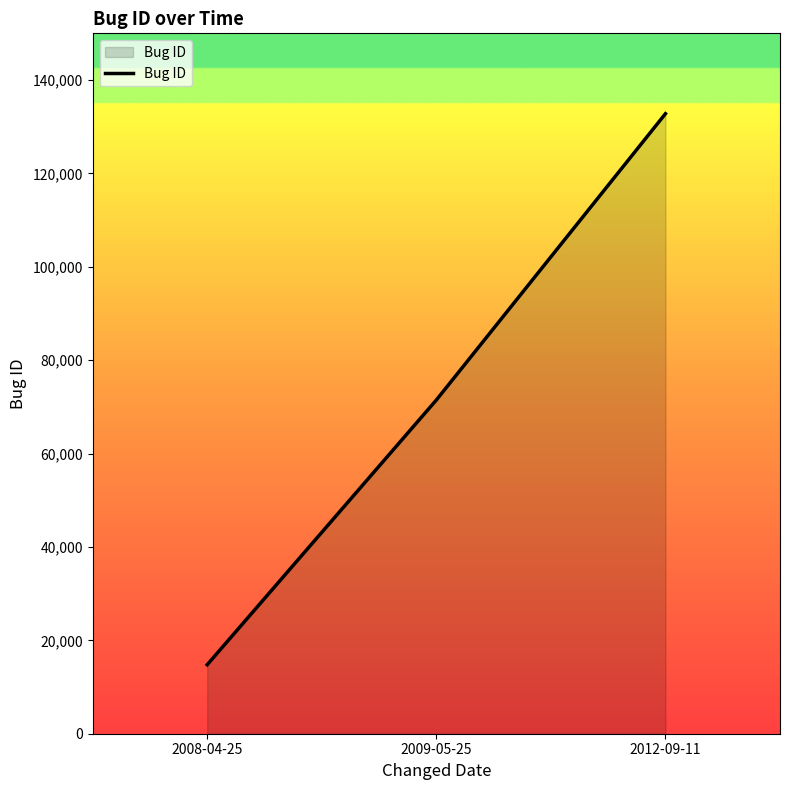

How many values are between 14785 and 132788?

3